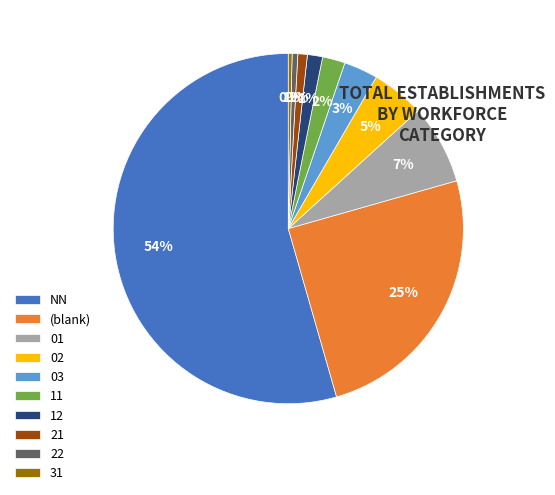

Does NN represent more than half of the total?

Yes